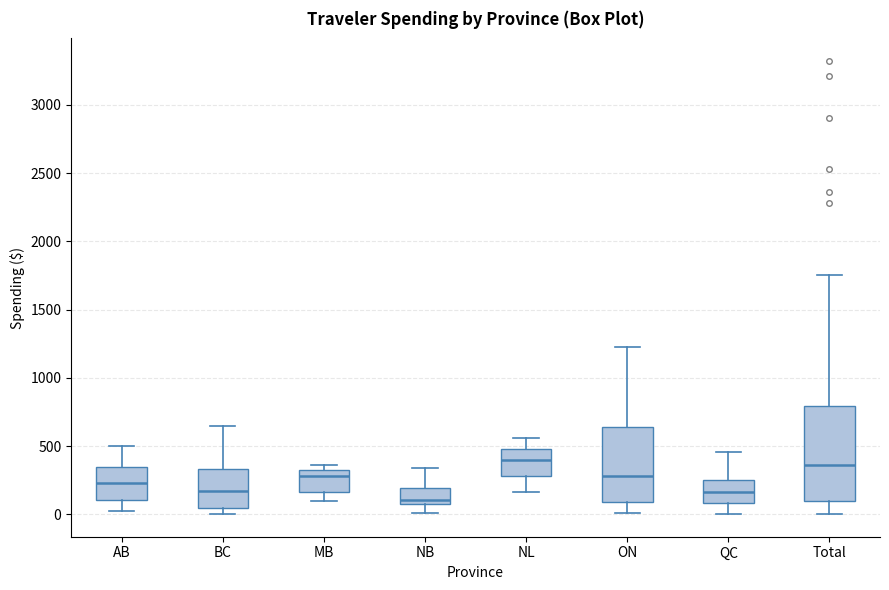

Which box's median line is the lowest?

NB